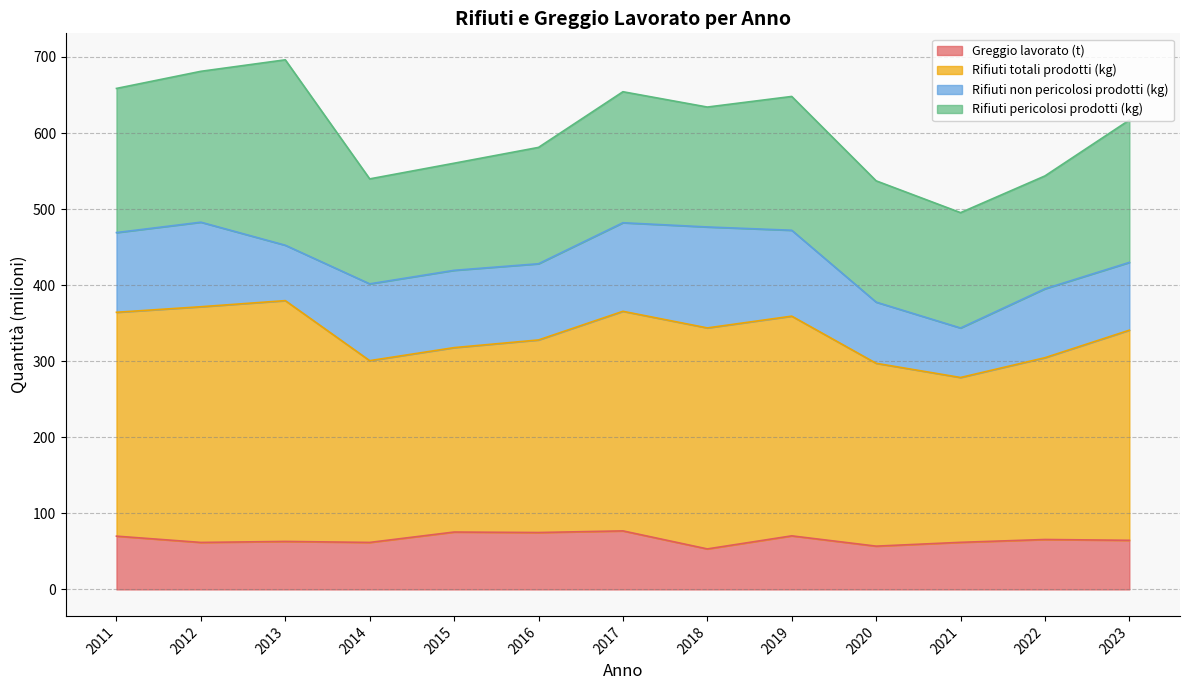

How many lines are shown in the chart?

4